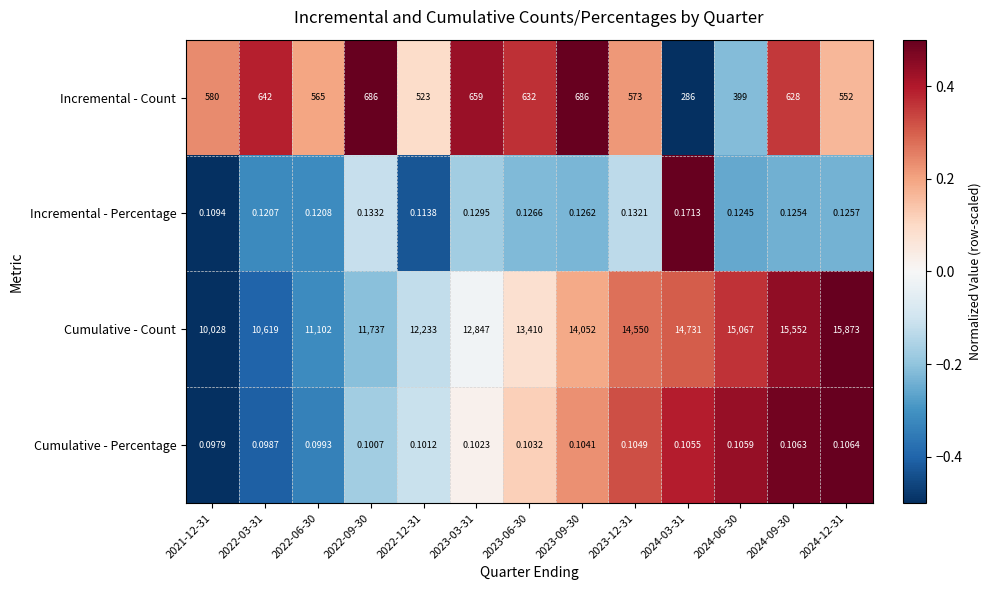

Between 2022-06-30 and 2023-09-30, which series saw the biggest shift?

Cumulative - Count